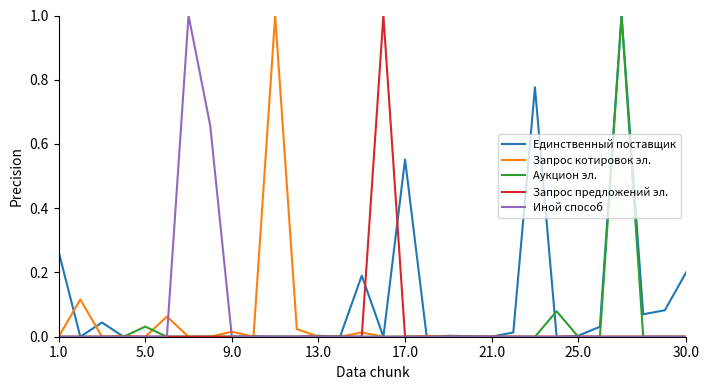

What is the difference between the maximum and minimum values in the Иной способ series?

1.0